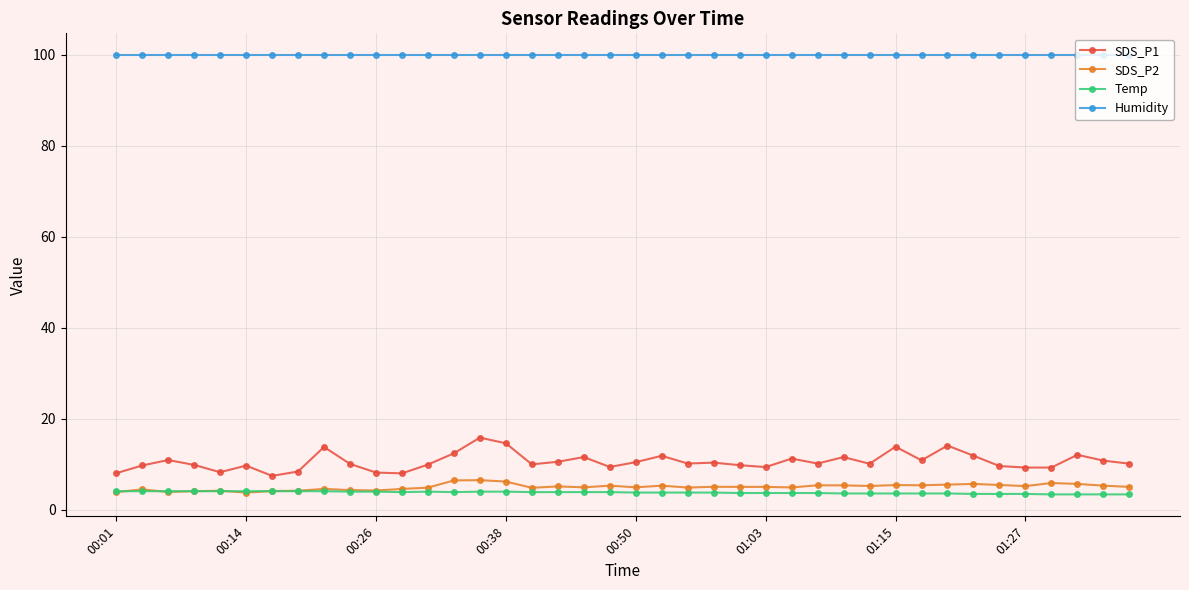

Does the chart have visible grid lines?

Yes